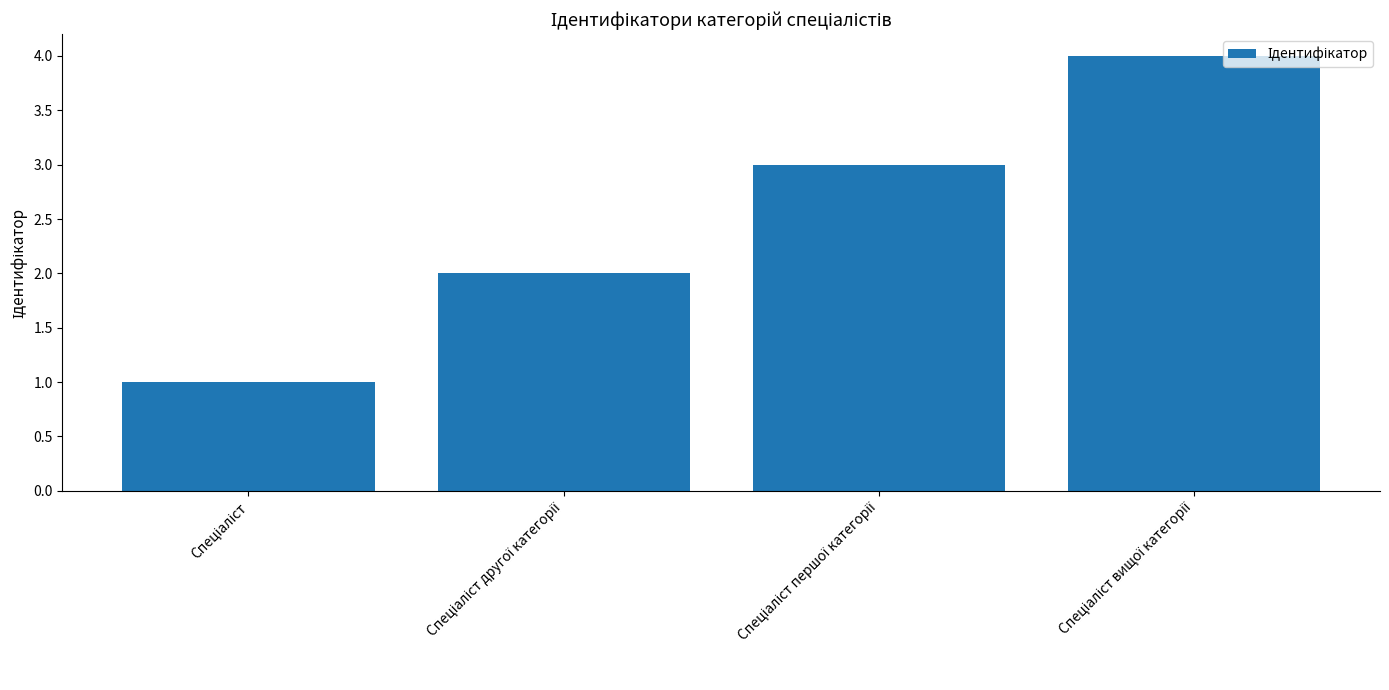

What is the difference between the maximum and minimum values?

3